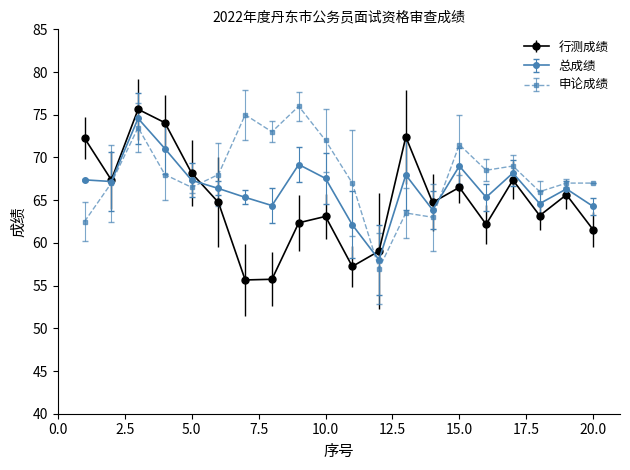

Which series ends up on top after the final intersection of 行测成绩 and 申论成绩?

申论成绩